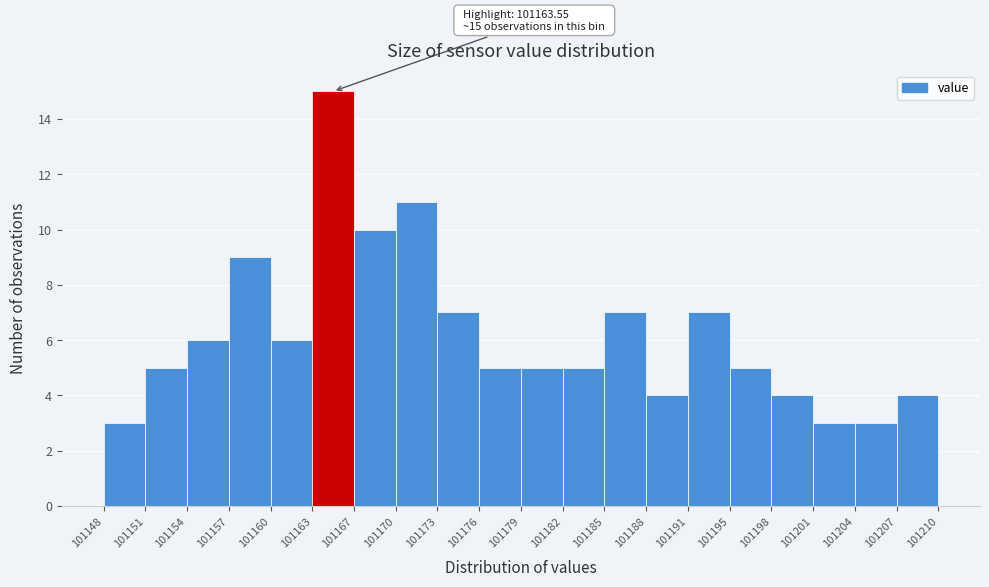

Which range on the x-axis has the tallest bar?

101163 to 101167